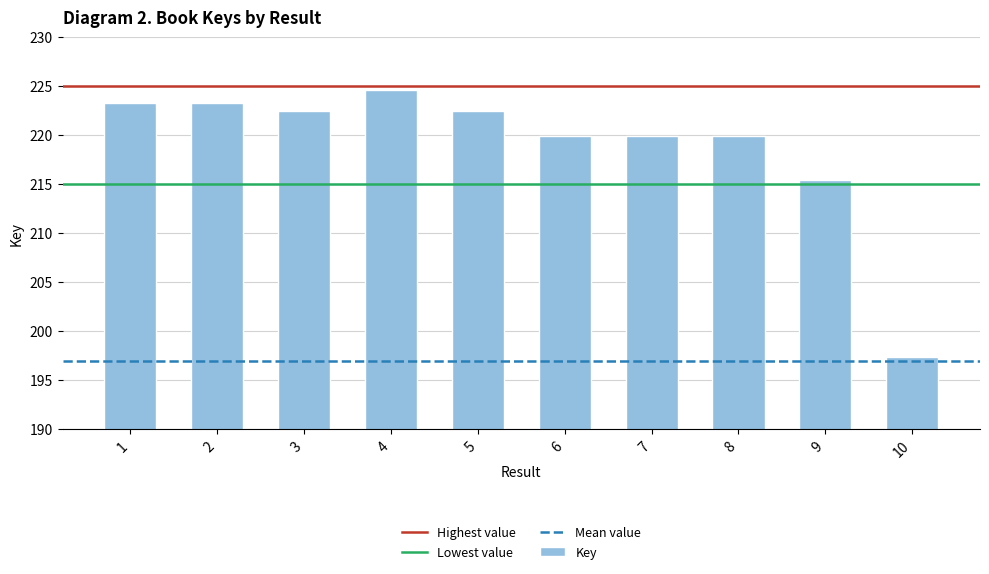

Are the bars horizontal?

No